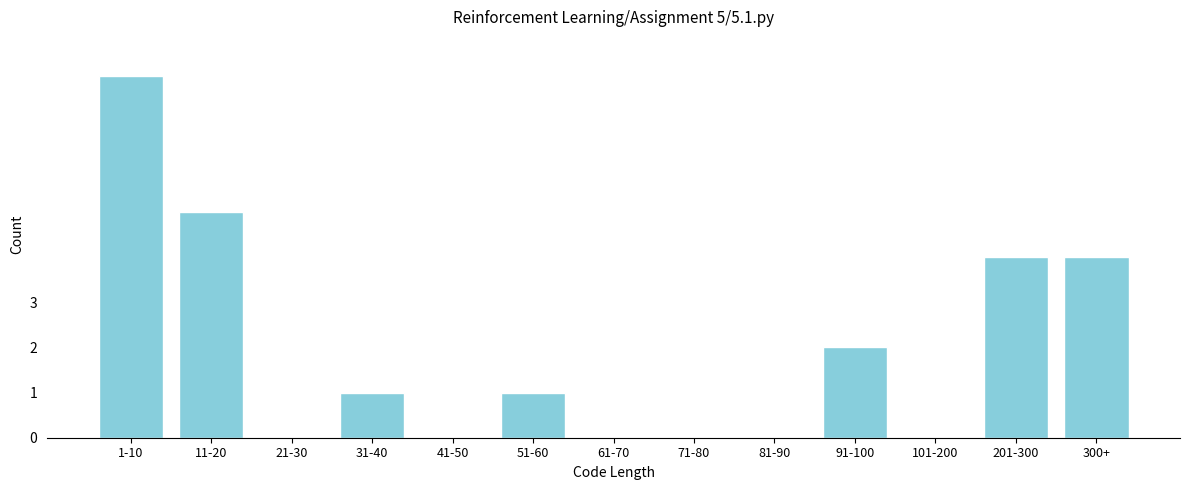

Reading left to right, extract all data points from this chart.

1-10=8	11-20=5	21-30=0	31-40=1	41-50=0	51-60=1	61-70=0	71-80=0	81-90=0	91-100=2	101-200=0	201-300=4	300+=4